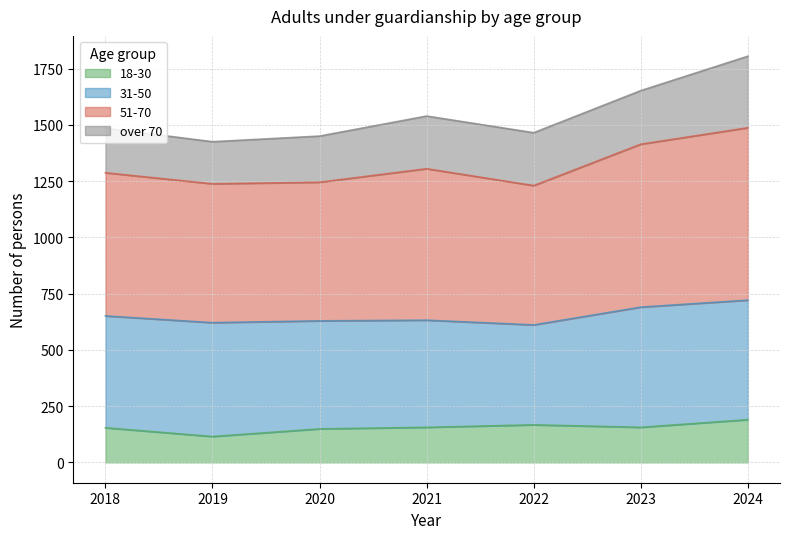

What is the total value across all series at 2023?

1652